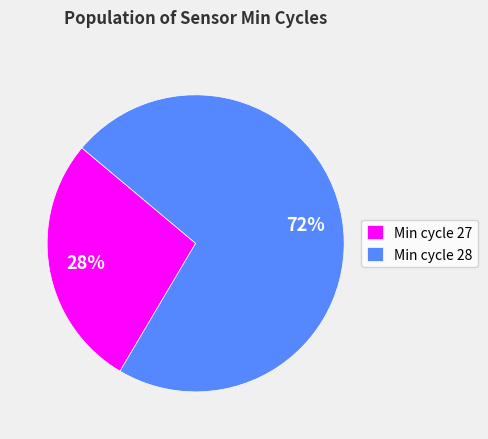

Does Min cycle 27 represent more than half of the total?

No